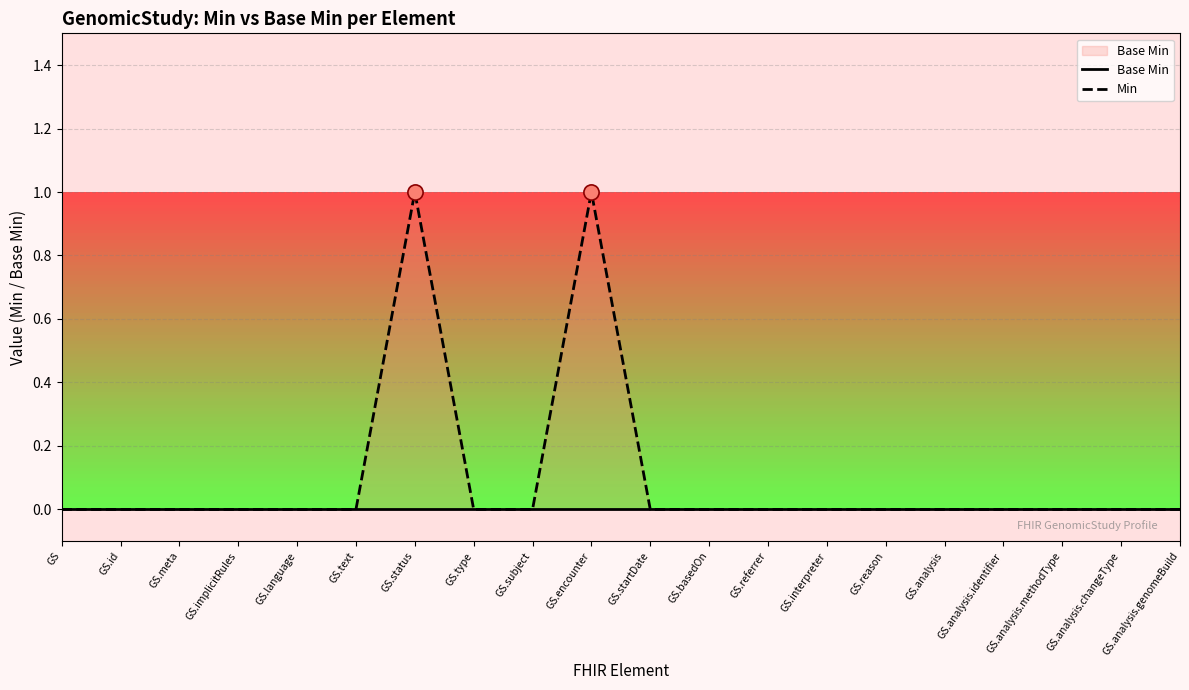

Which series contains the highest Y value?

Min